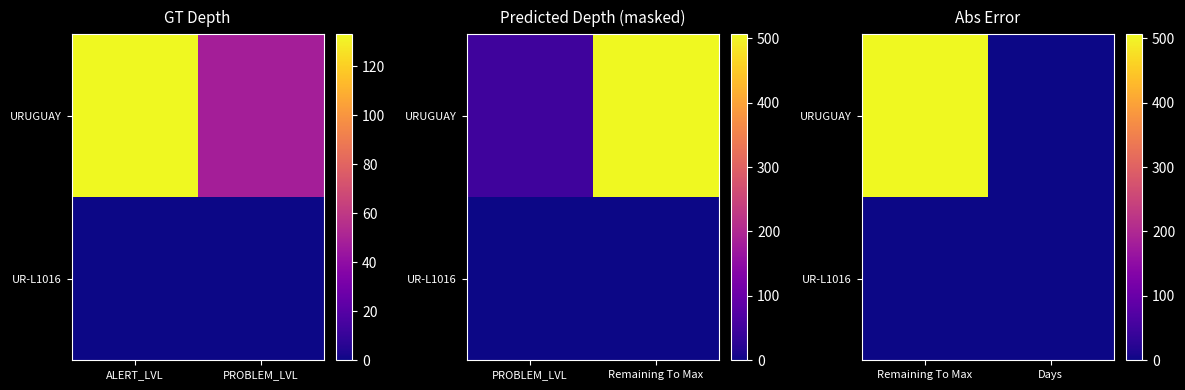

At which label is URUGUAY closest to 253?

Remaining To Max